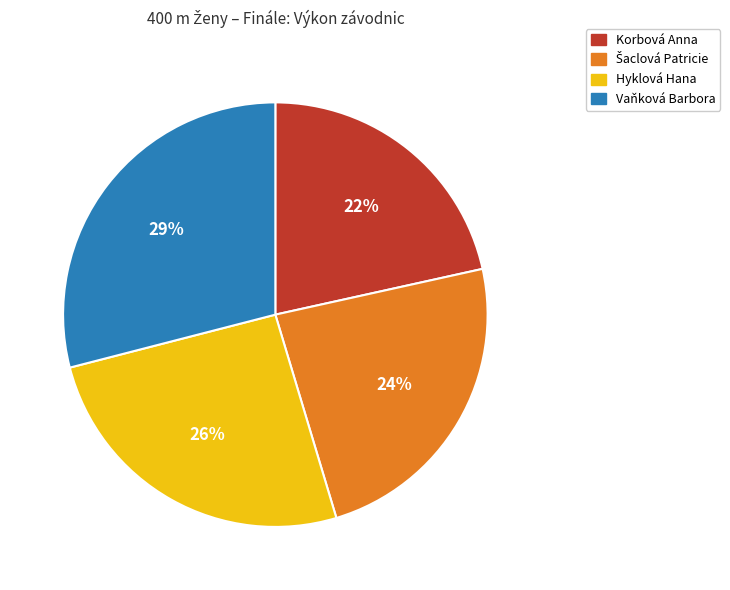

Is there a majority slice in this chart?

No